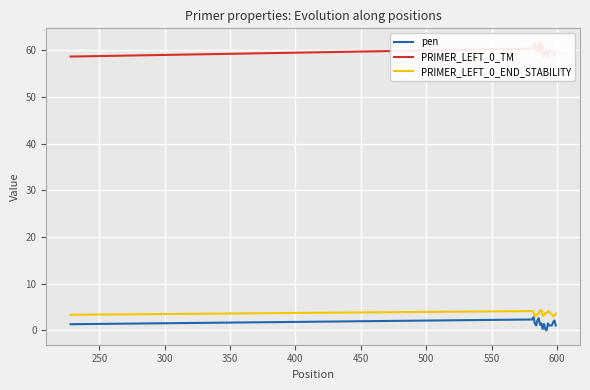

True or false: PRIMER_LEFT_0_END_STABILITY and pen cross at least once.

False